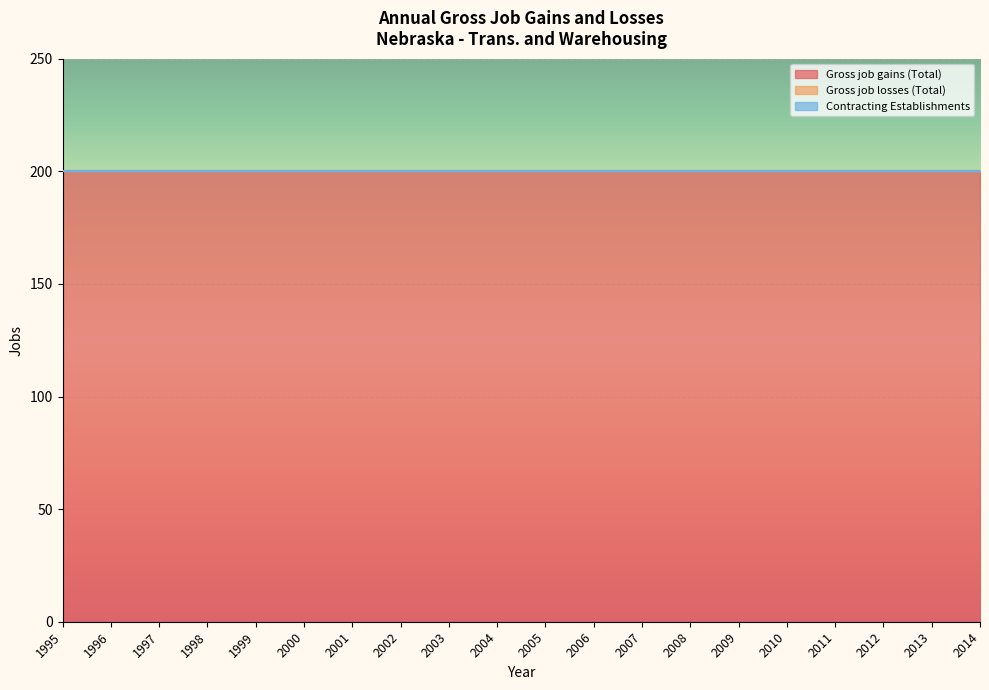

True or false: Gross job gains (Total) has more than 2 interior local peaks.

False